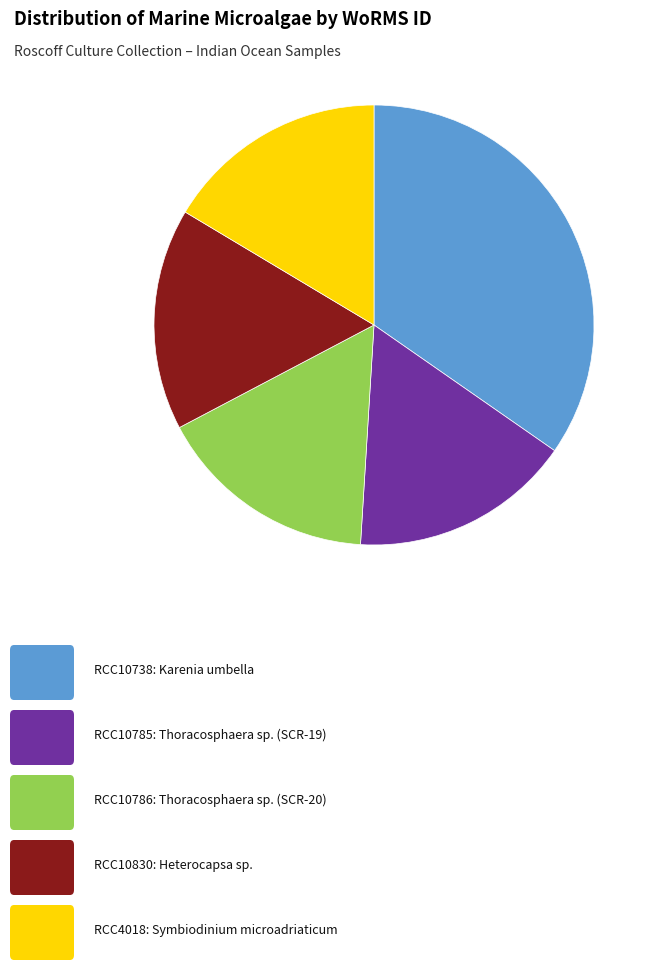

Does any single category account for the majority?

No